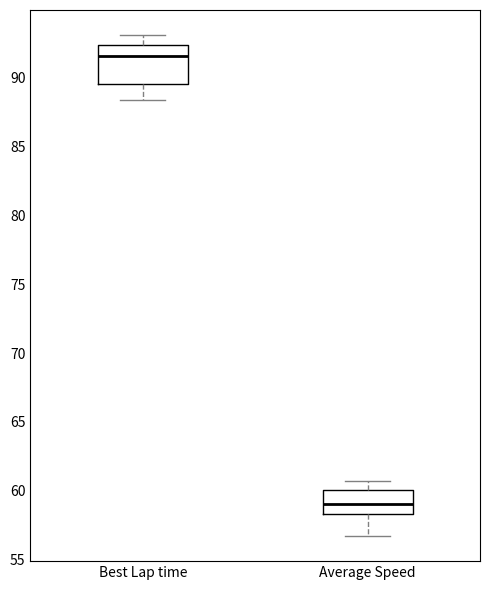

Where does the median line of the box for Average Speed sit on the y-axis? The values are not printed on the chart, so give them approximately, as read against the axis.

59.0